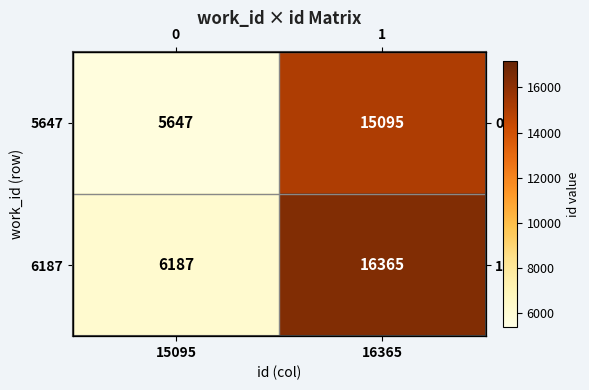

What is the difference between the maximum and minimum values in the 5647 series?

9448